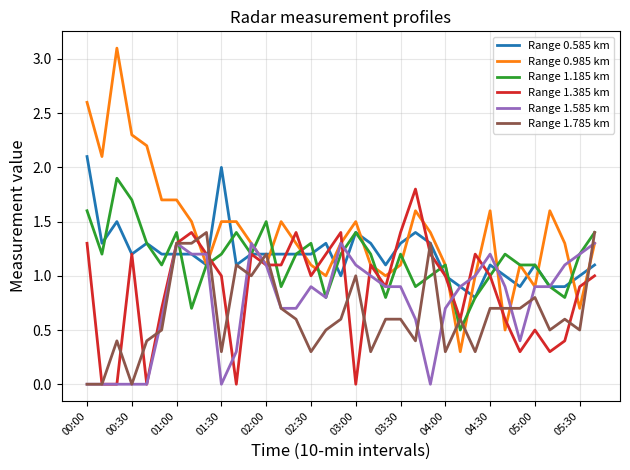

What is the greatest value displayed?

3.1